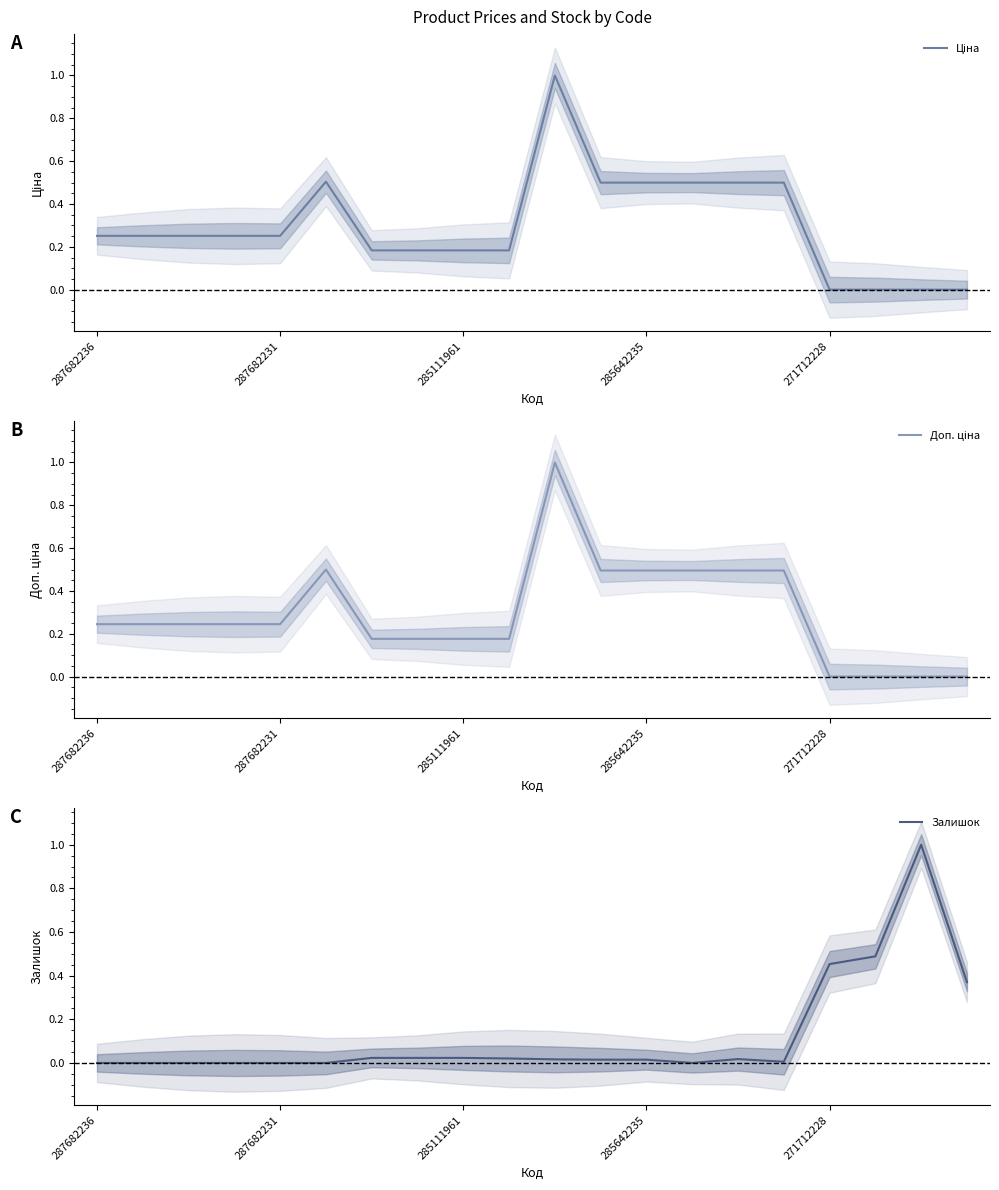

What is the label of the 2nd point from the right?

18